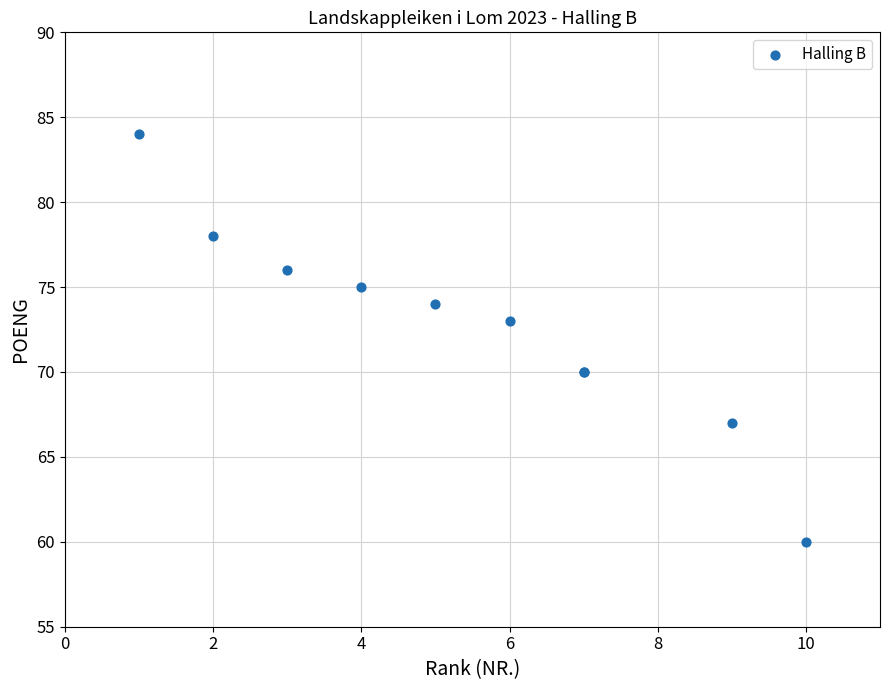

What Y value in the scatter plot is closest to 72?

73